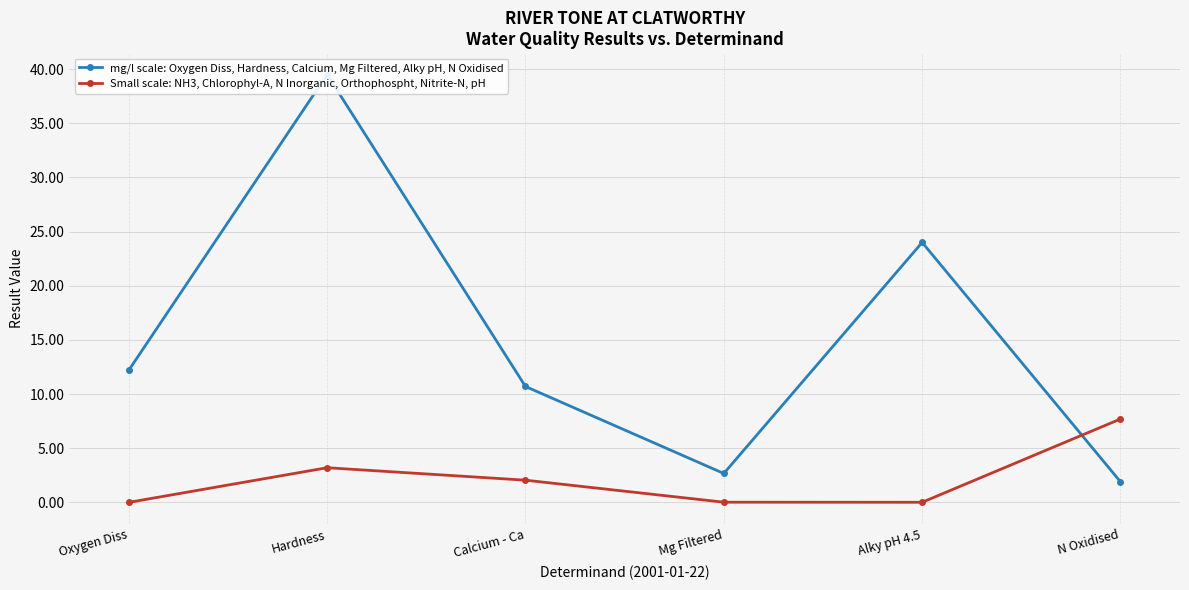

What are all the series names shown in the legend?

mg/l scale: Oxygen Diss, Hardness, Calcium, Mg Filtered, Alky pH, N Oxidised, Small scale: NH3, Chlorophyl-A, N Inorganic, Orthophospht, Nitrite-N, pH